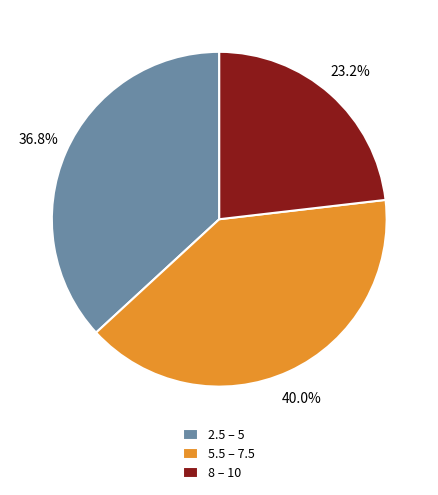

Does any single category account for the majority?

No